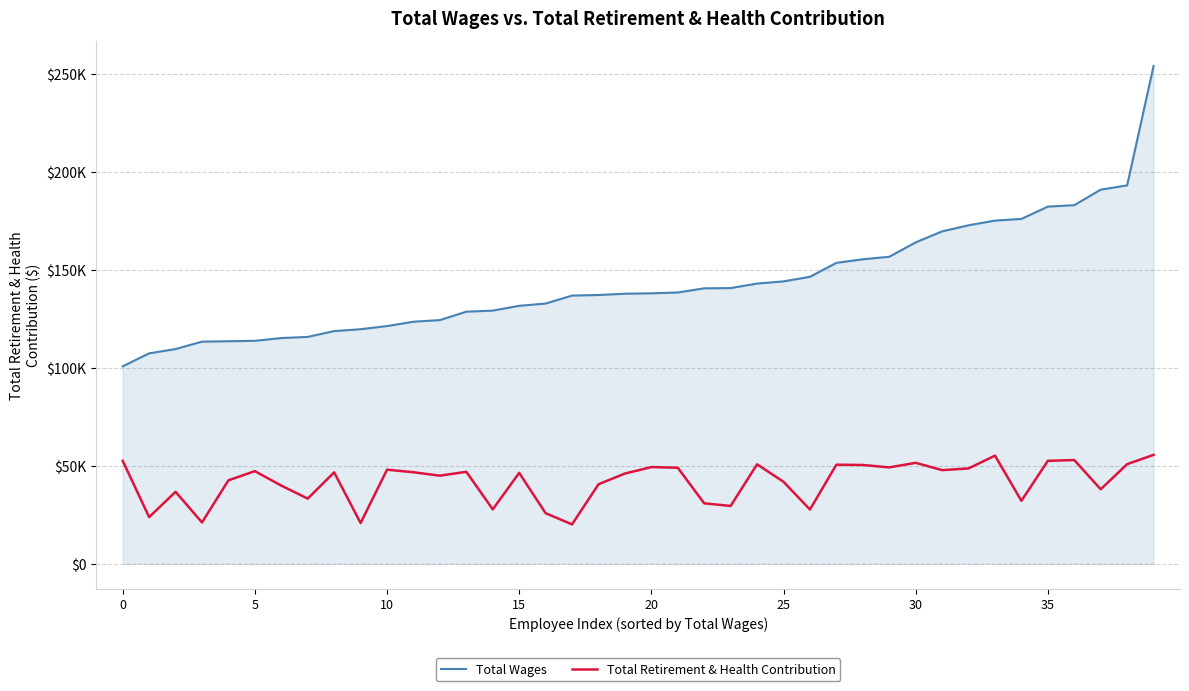

Which series has the largest total across all categories?

Total Wages